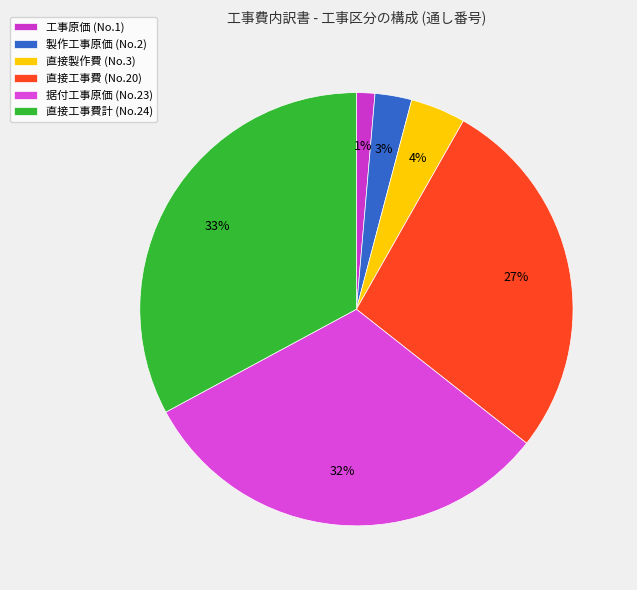

Rank the categories by value from highest to lowest.

直接工事費計 (No.24), 据付工事原価 (No.23), 直接工事費 (No.20), 直接製作費 (No.3), 製作工事原価 (No.2), 工事原価 (No.1)